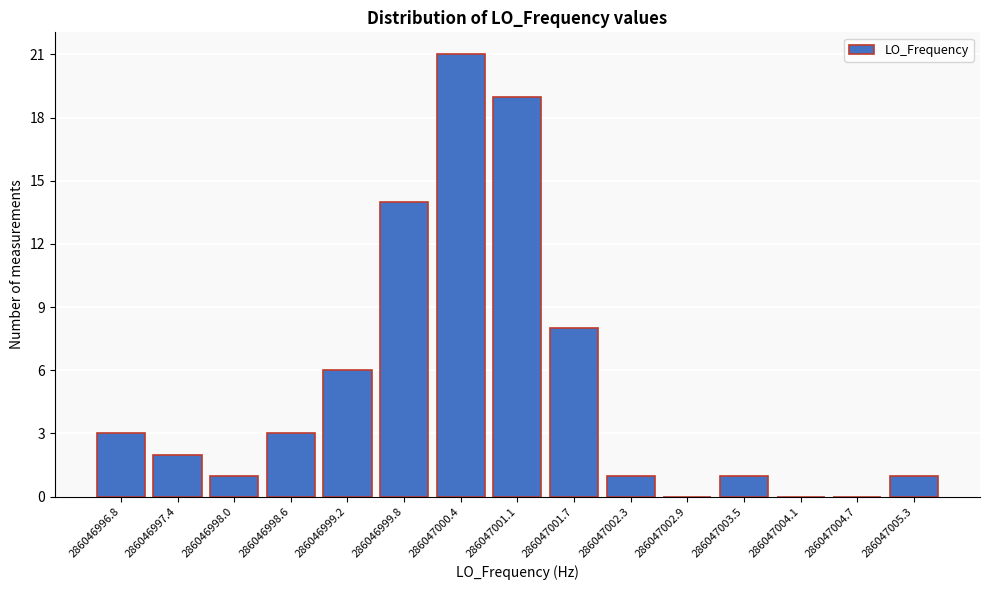

Reading left to right, extract all data points from this chart.

286046996.8=3	286046997.4=2	286046998.0=1	286046998.6=3	286046999.2=6	286046999.8=14	286047000.4=21	286047001.1=19	286047001.7=8	286047002.3=1	286047002.9=0	286047003.5=1	286047004.1=0	286047004.7=0	286047005.3=1